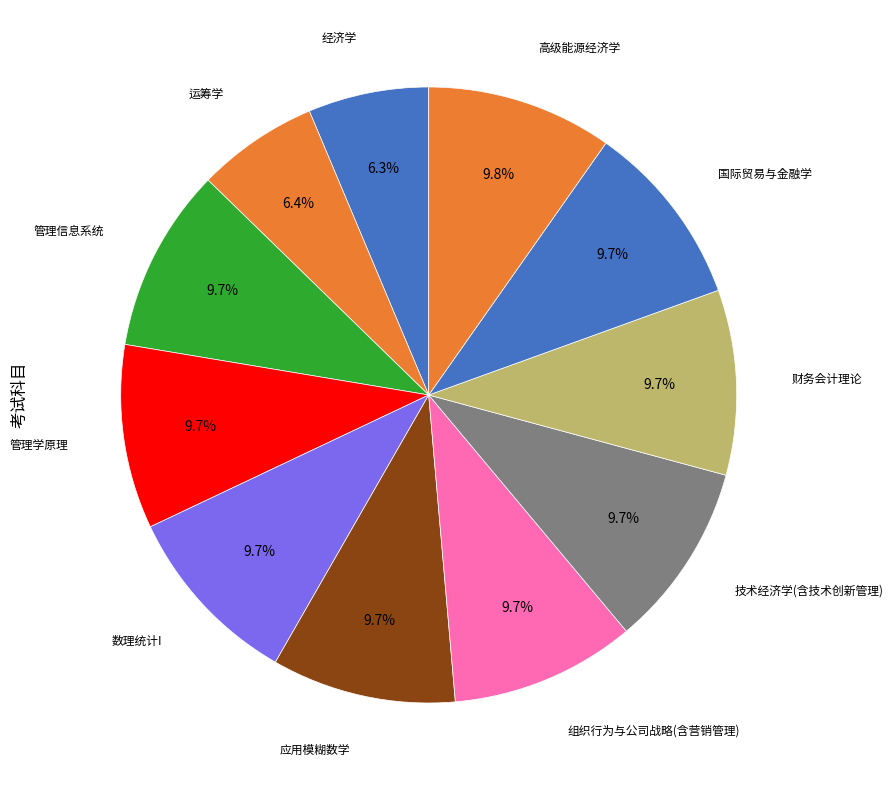

Count the number of slices in the pie.

11